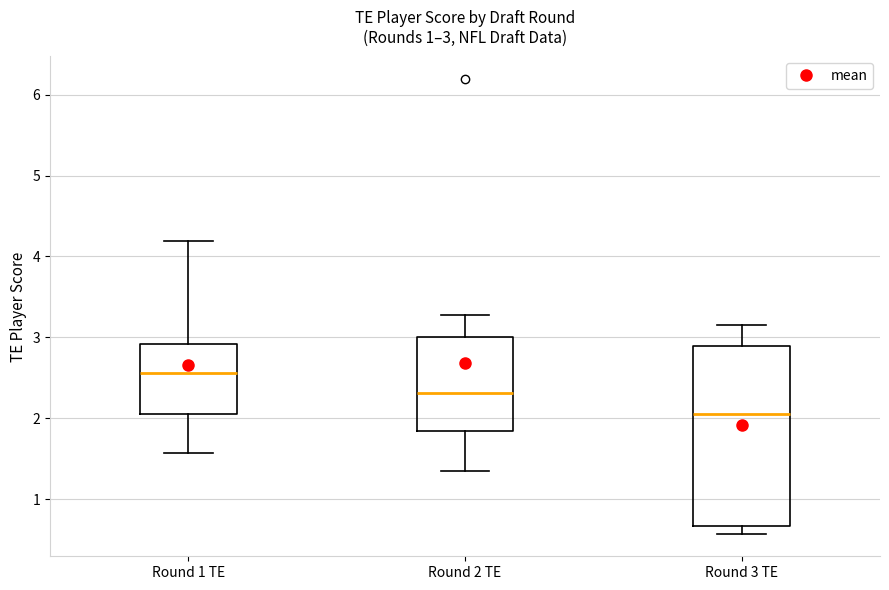

Which box is the tallest, from its lower edge to its upper edge?

Round 3 TE